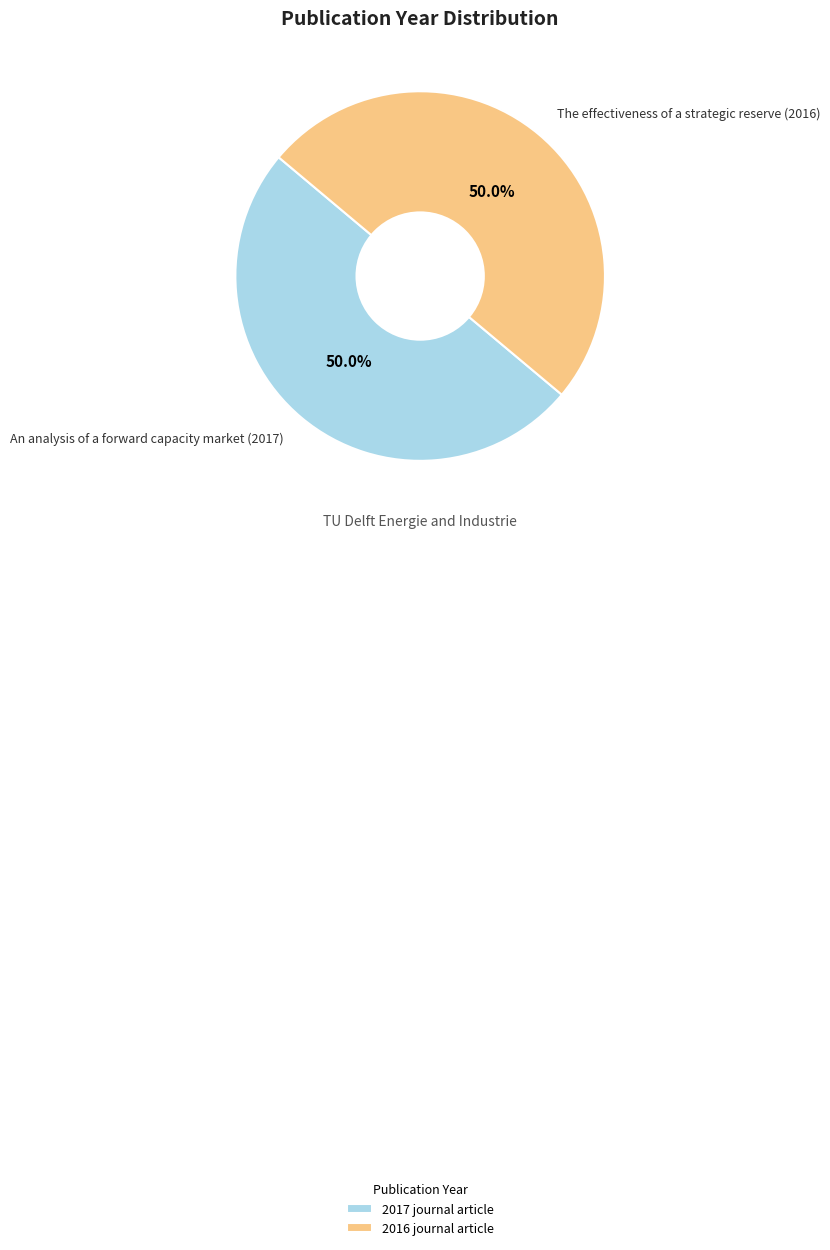

What percentage is NOT represented by The effectiveness of a strategic reserve (2016)?

50.0%